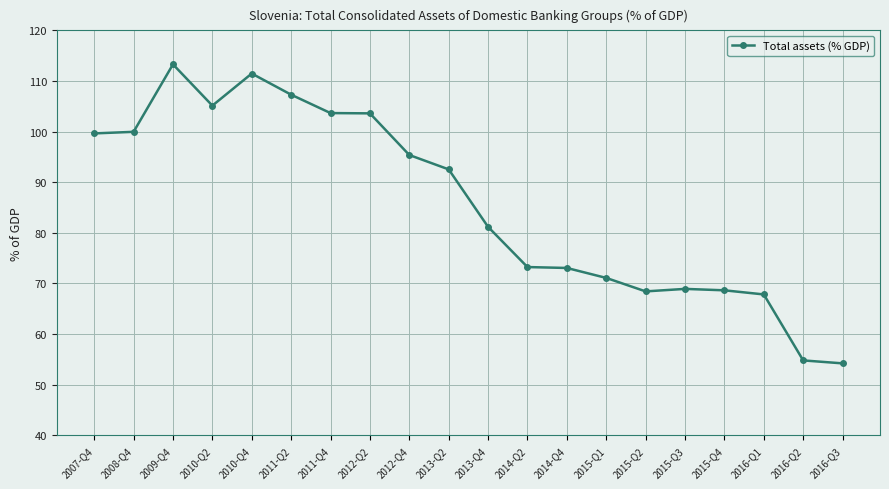

At which label does the data first exceed 92?

2007-Q4